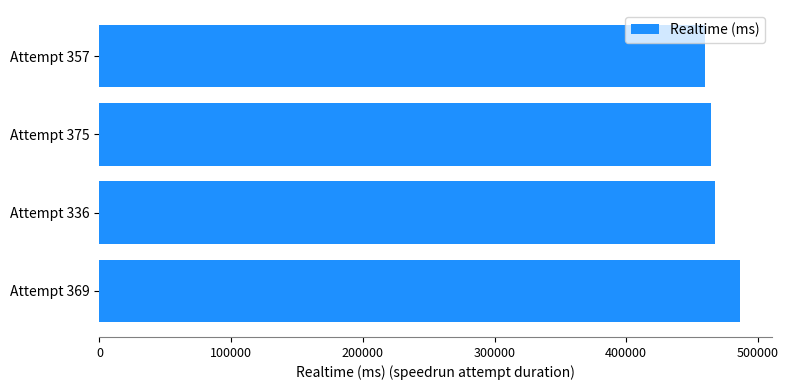

What is the greatest value displayed?

486263